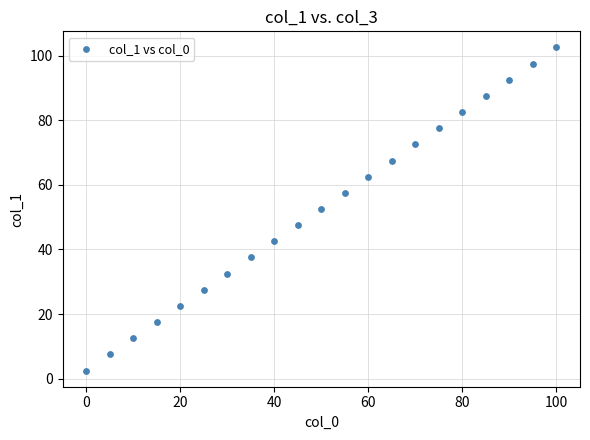

What is the range of Y values (max minus min)?

100.0